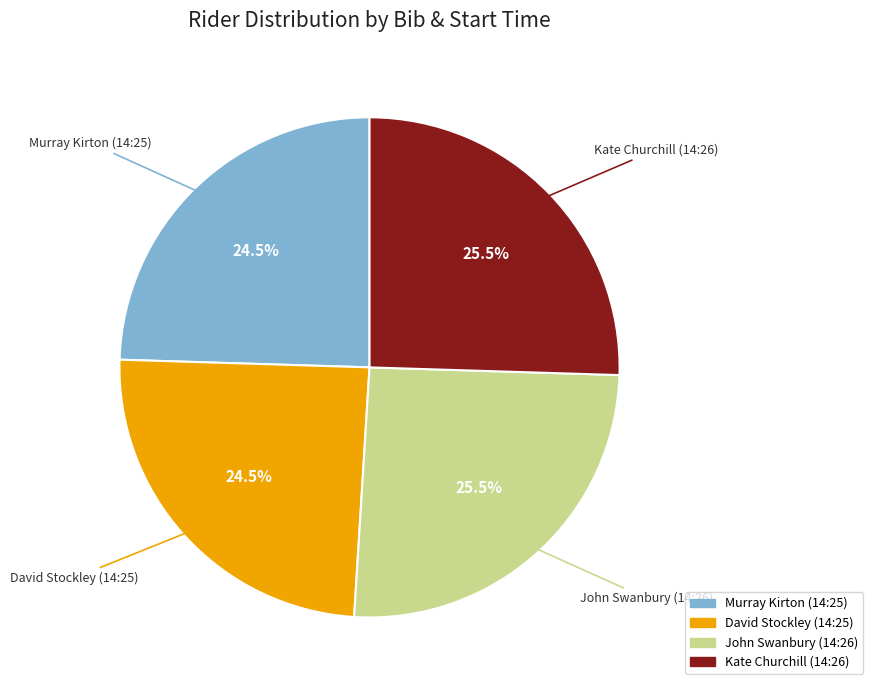

What portion of the pie excludes Kate Churchill (14:26)?

74.5%